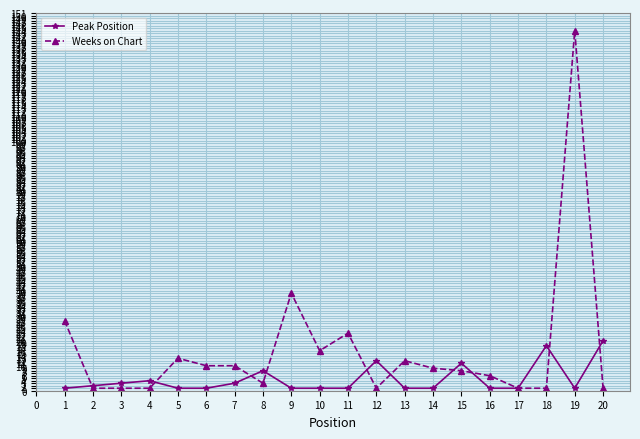

At 7, list the series in order from largest to smallest.

Weeks on Chart, Peak Position